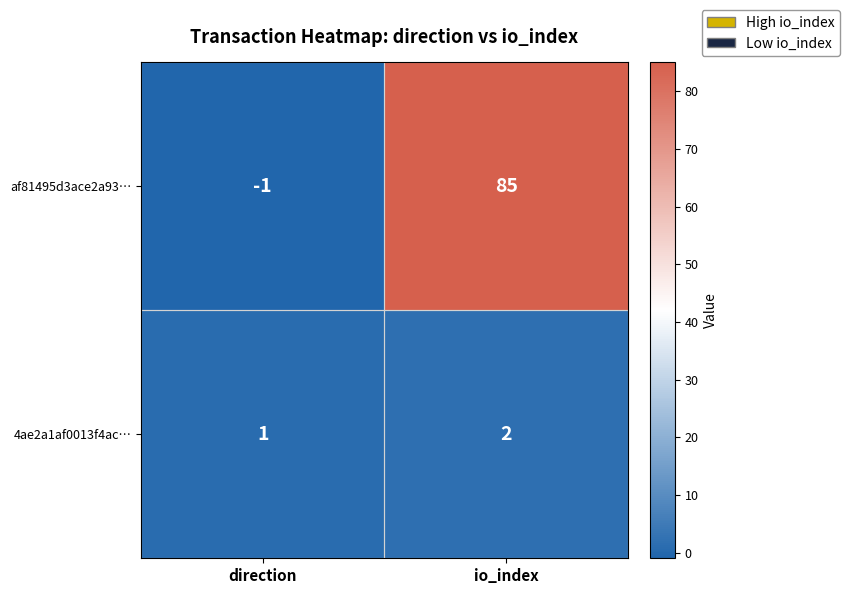

Which series has the widest spread of values?

af81495d3ace2a93…